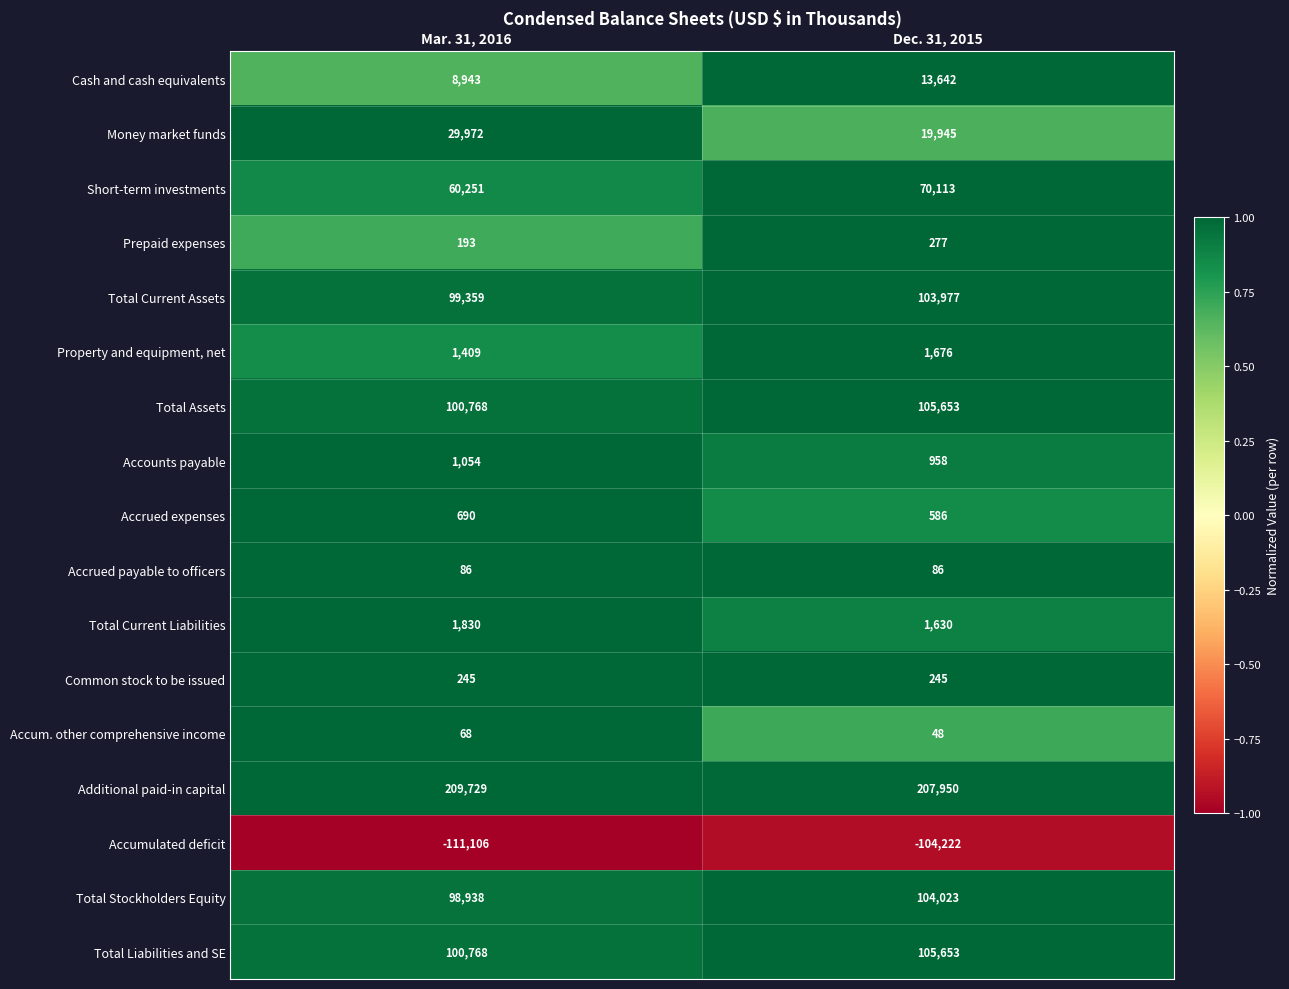

At which label does Cash and cash equivalents reach its minimum?

Mar. 31, 2016